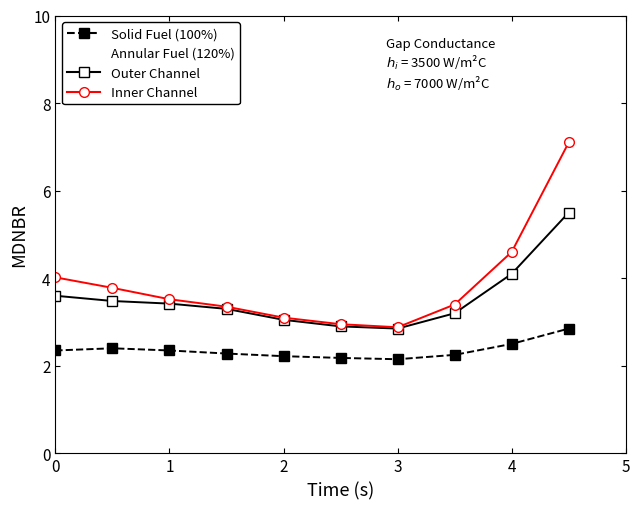

Which series has the largest range (max minus min)?

Inner Channel